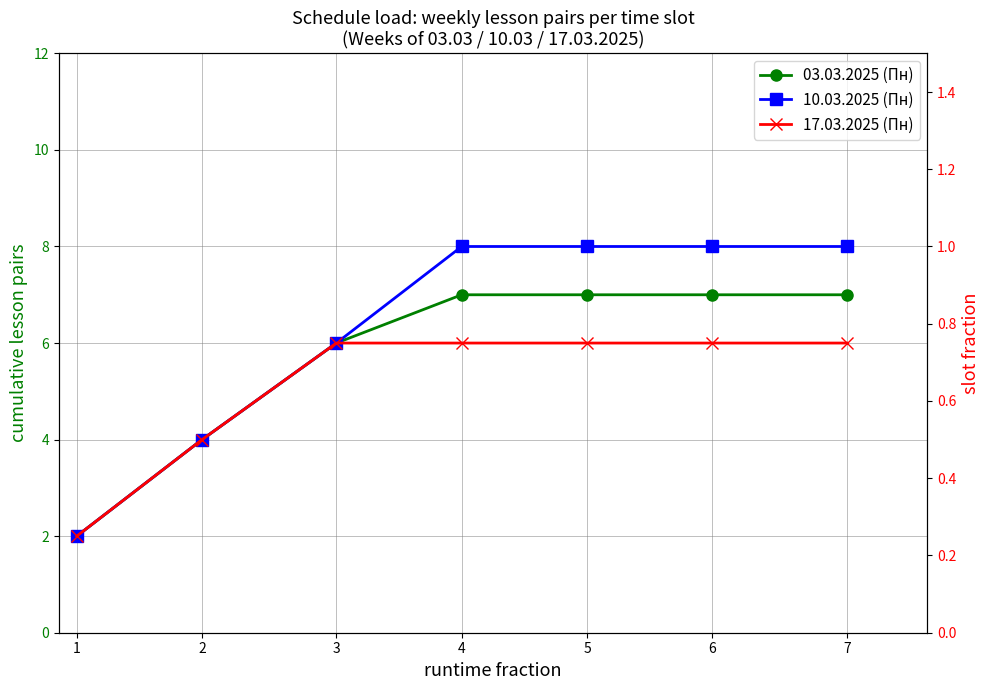

What are all the series names shown in the legend?

03.03.2025 (Пн), 10.03.2025 (Пн), 17.03.2025 (Пн)